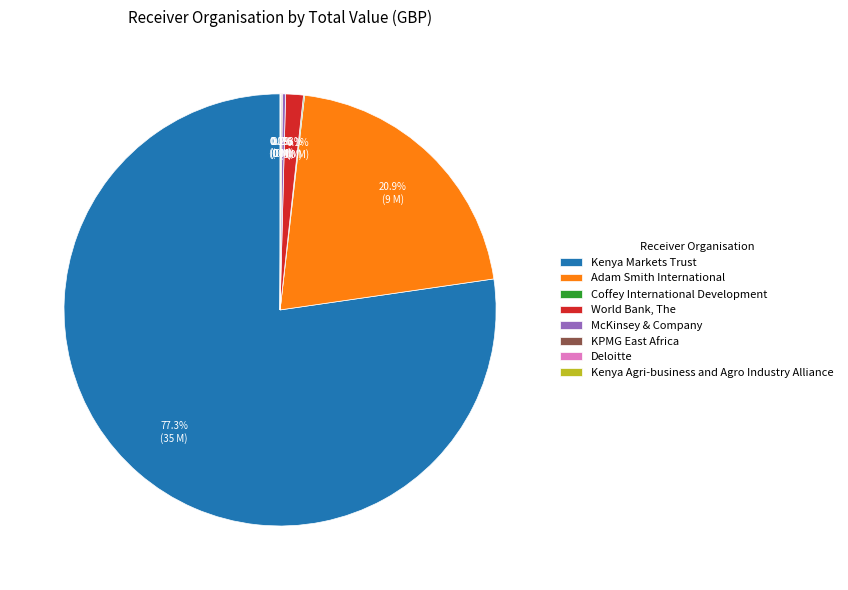

To the nearest percent, what percentage of the pie is World Bank, The?

1%